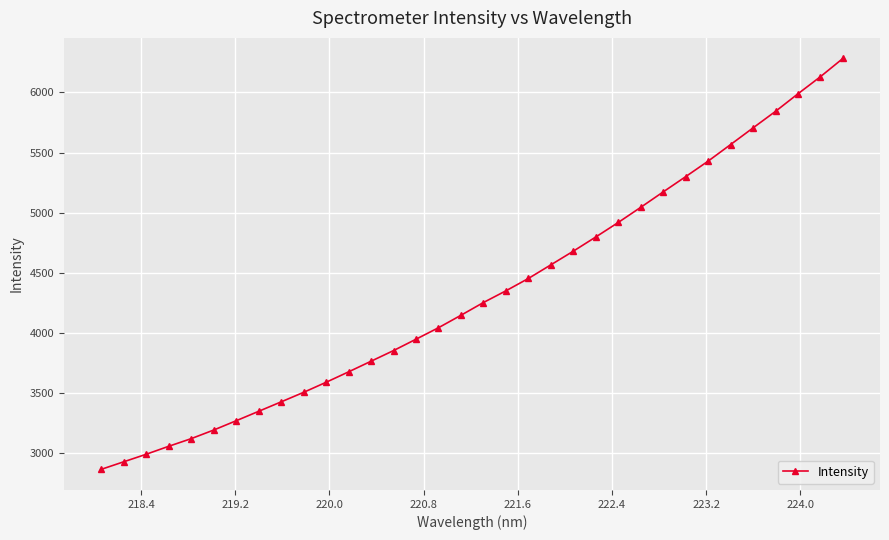

What is the greatest value displayed?

6283.4